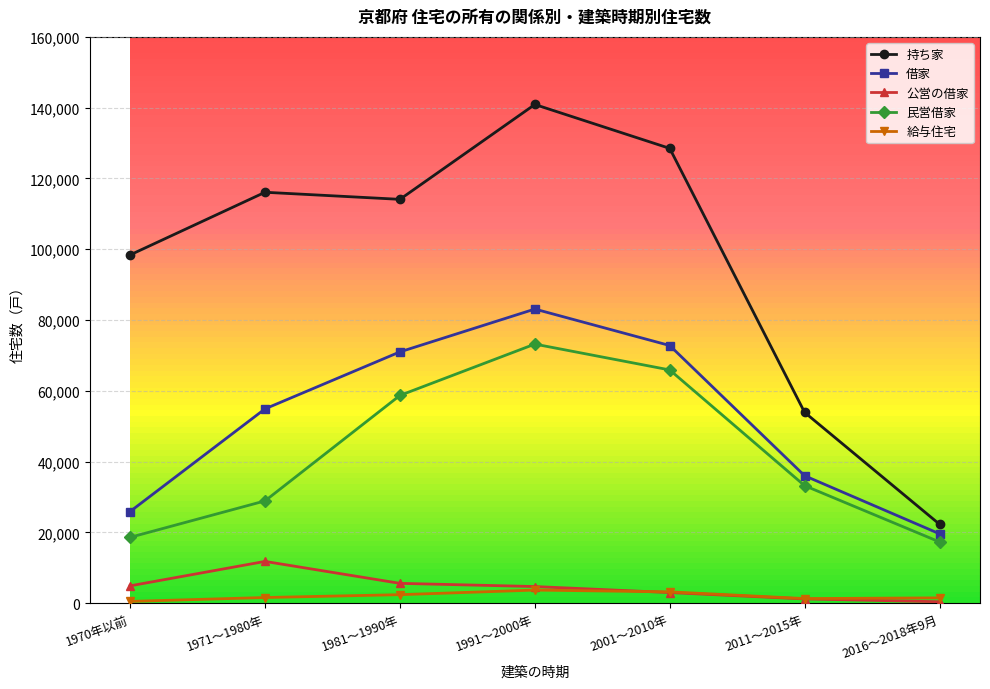

What is the highest value of the 給与住宅 series?

3700